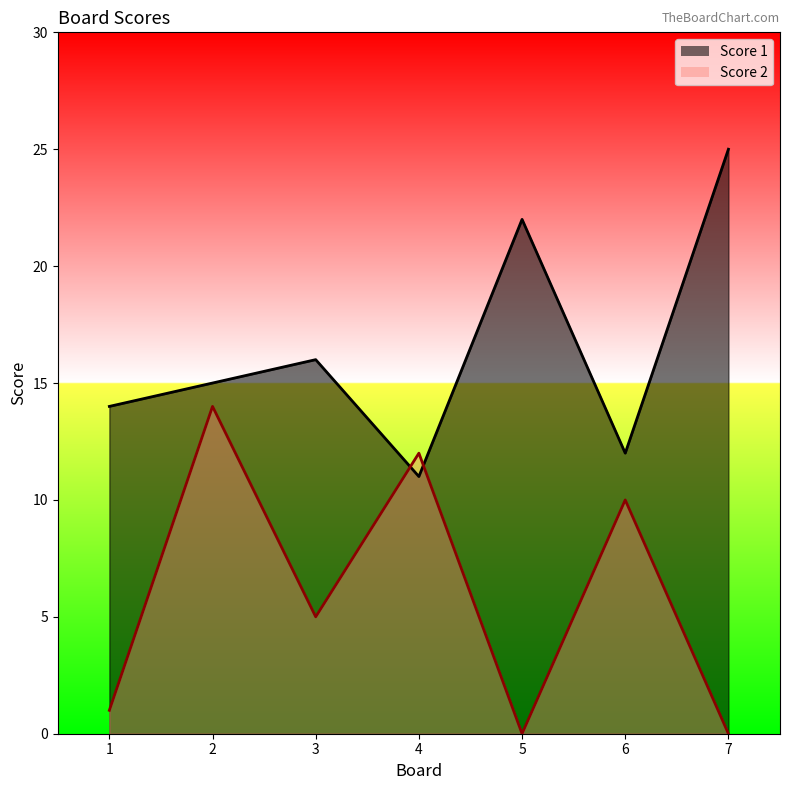

What is the sum of the Score 2 values at 3 and 2?

19